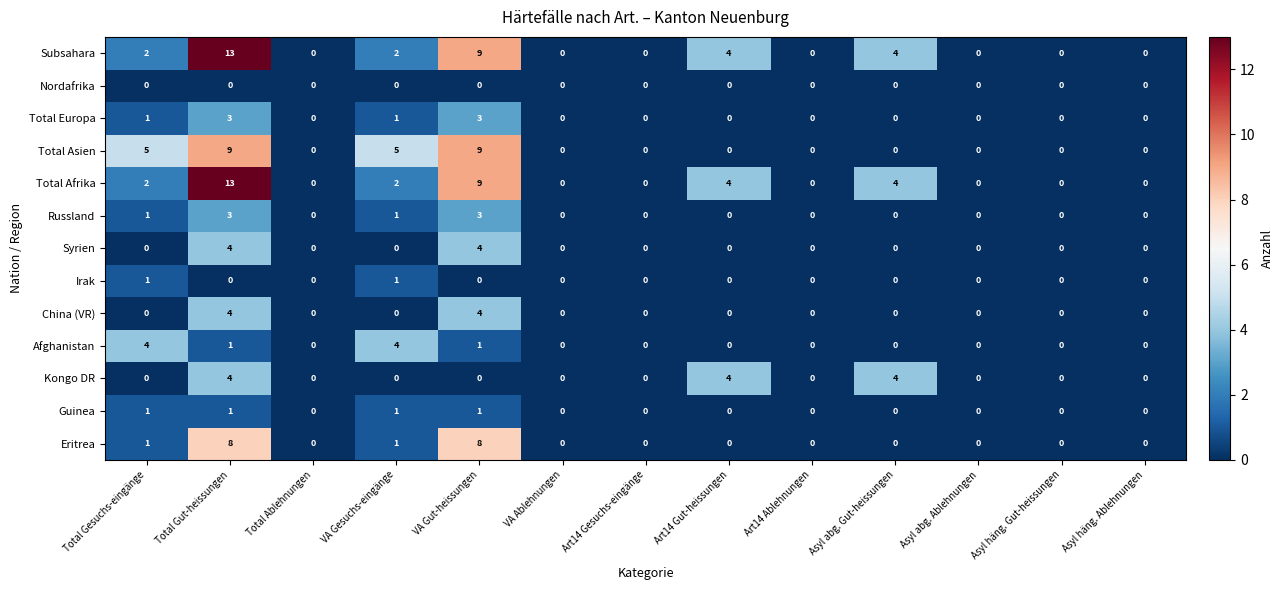

How many Guinea values are between 0 and 1?

13